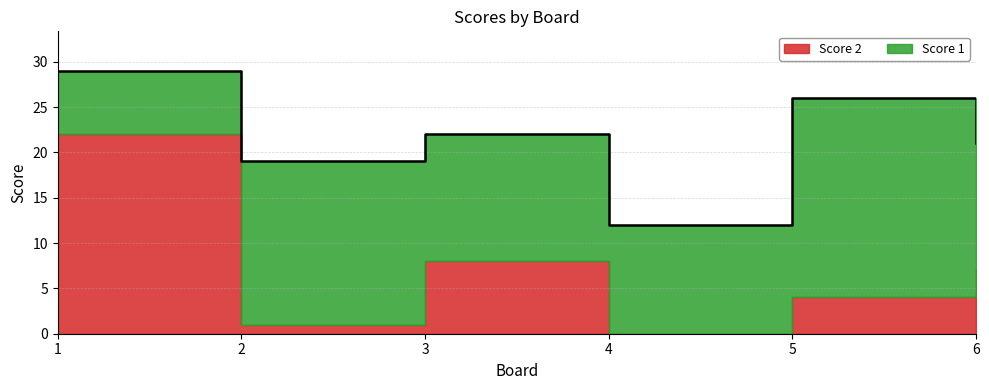

At which label does Score 2 first exceed 7?

1